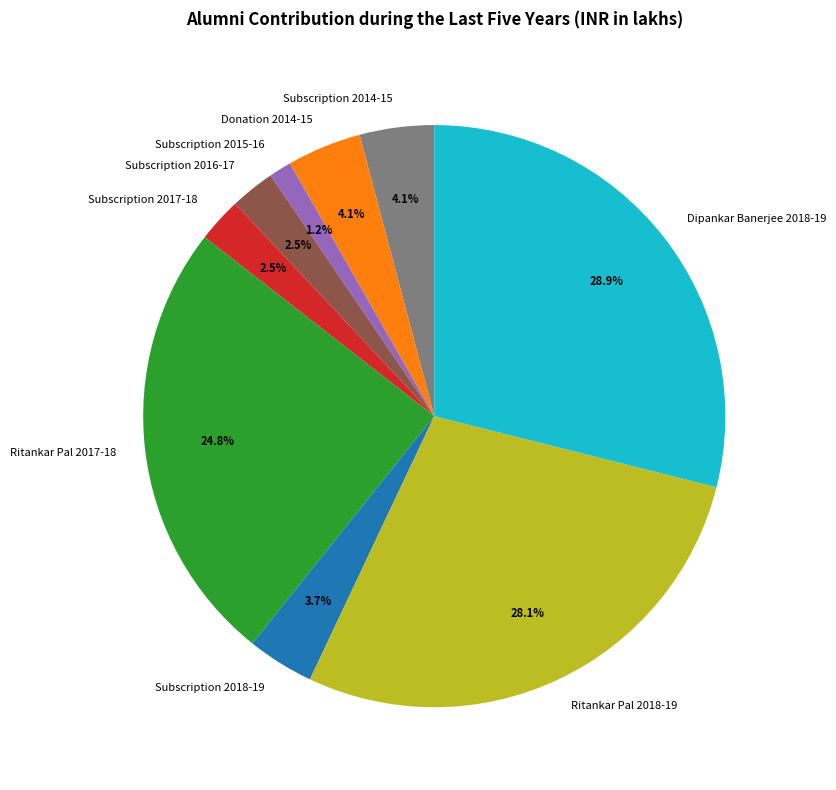

To the nearest percent, what is the combined percentage of Donation 2014-15 and Dipankar Banerjee 2018-19?

33%